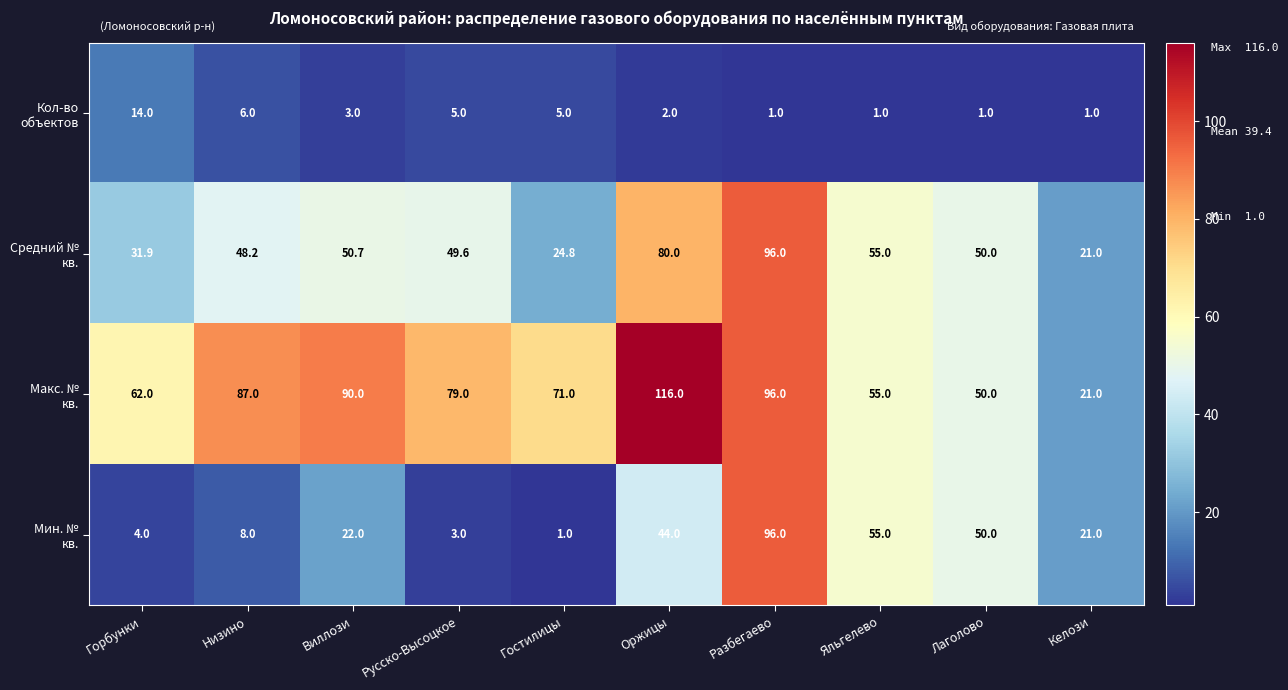

What is the difference between the highest and lowest values at Горбунки?

58.0